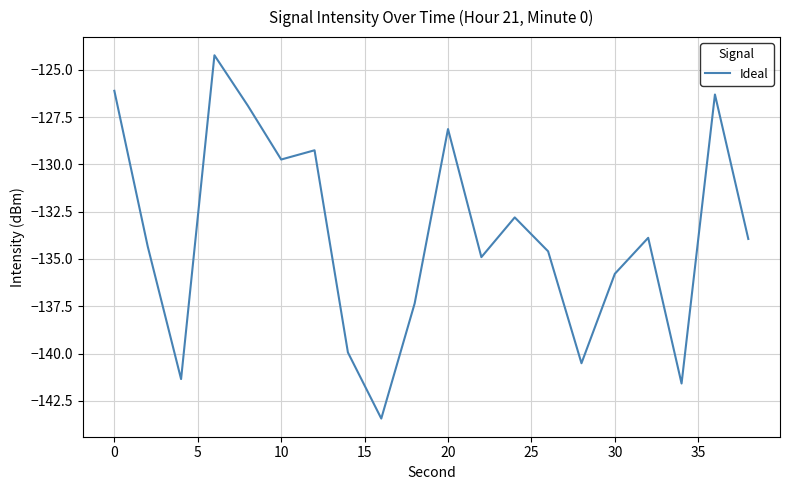

What is the difference between the maximum and minimum values?

19.2